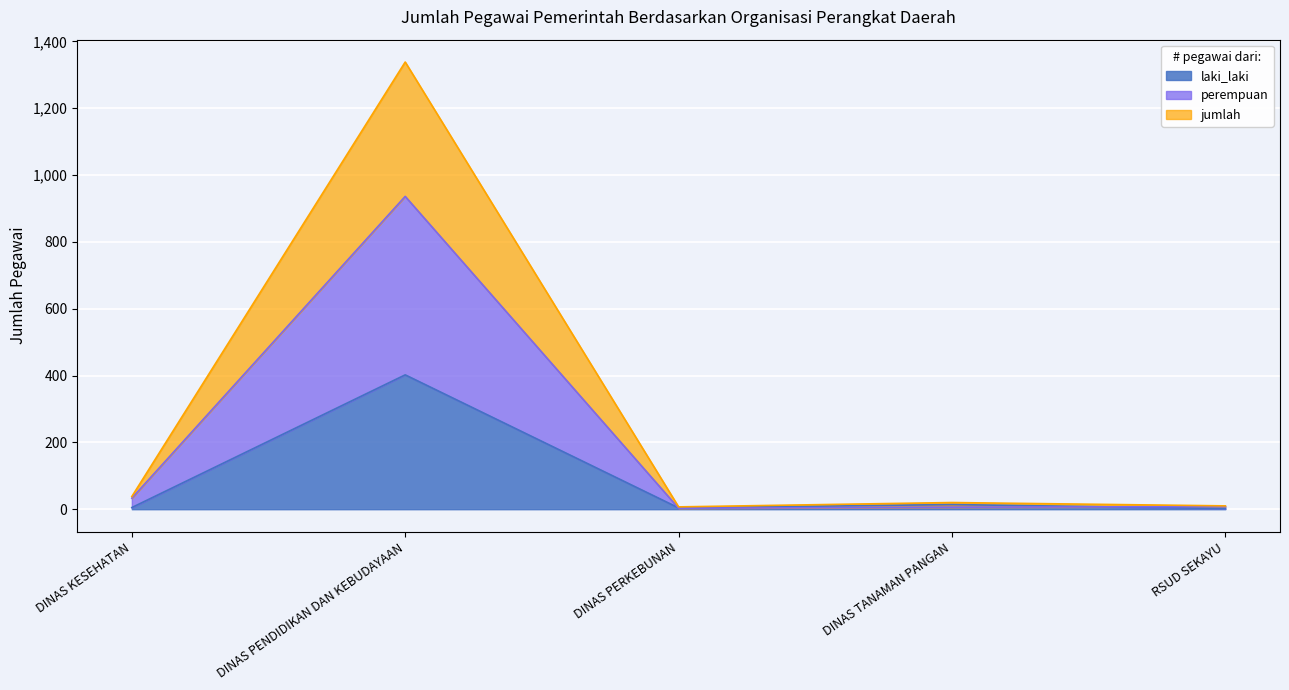

What is the highest value of the perempuan series?

936